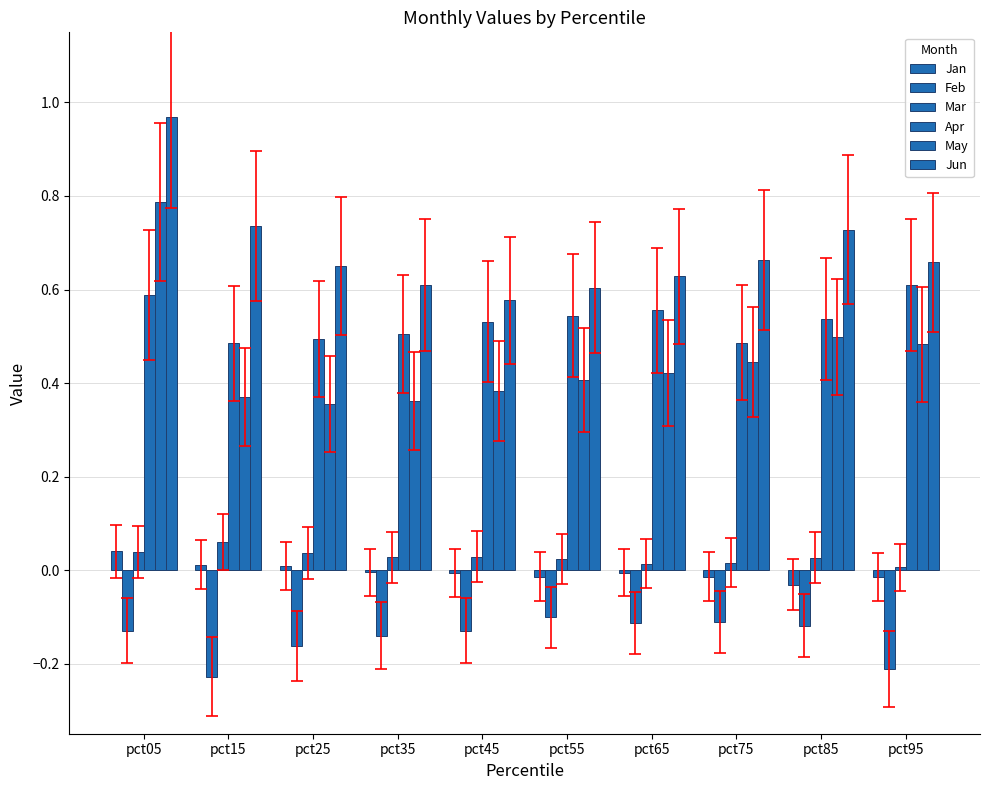

What is the smallest value displayed?

-0.2